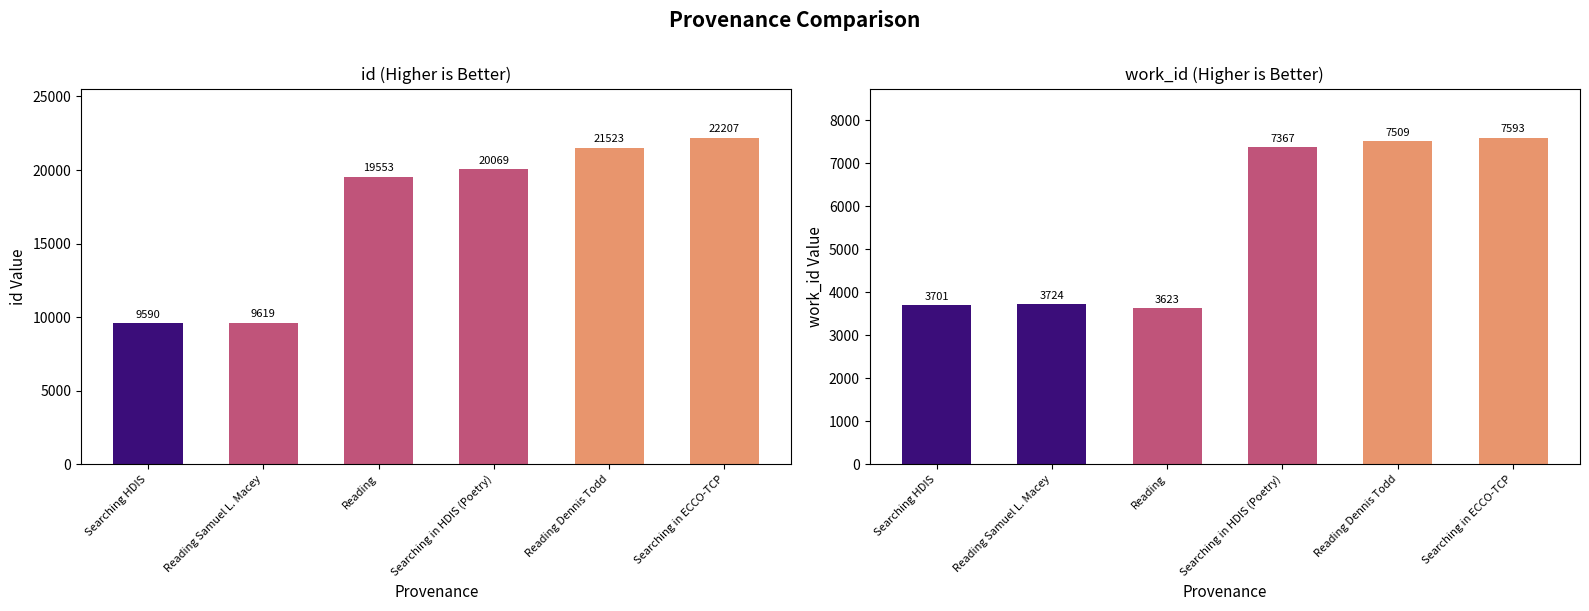

What is the difference between the highest and lowest values at Searching in HDIS (Poetry)?

12702